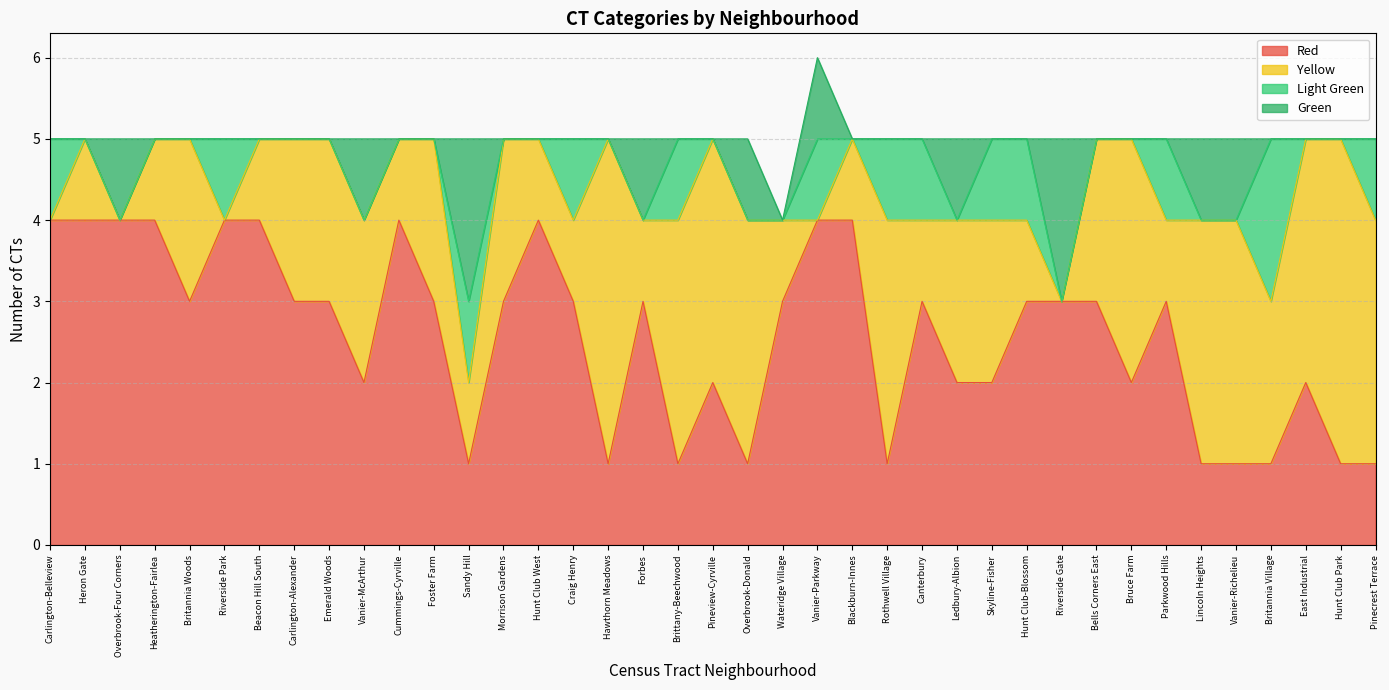

At how many categories does at least one series exceed 0?

39